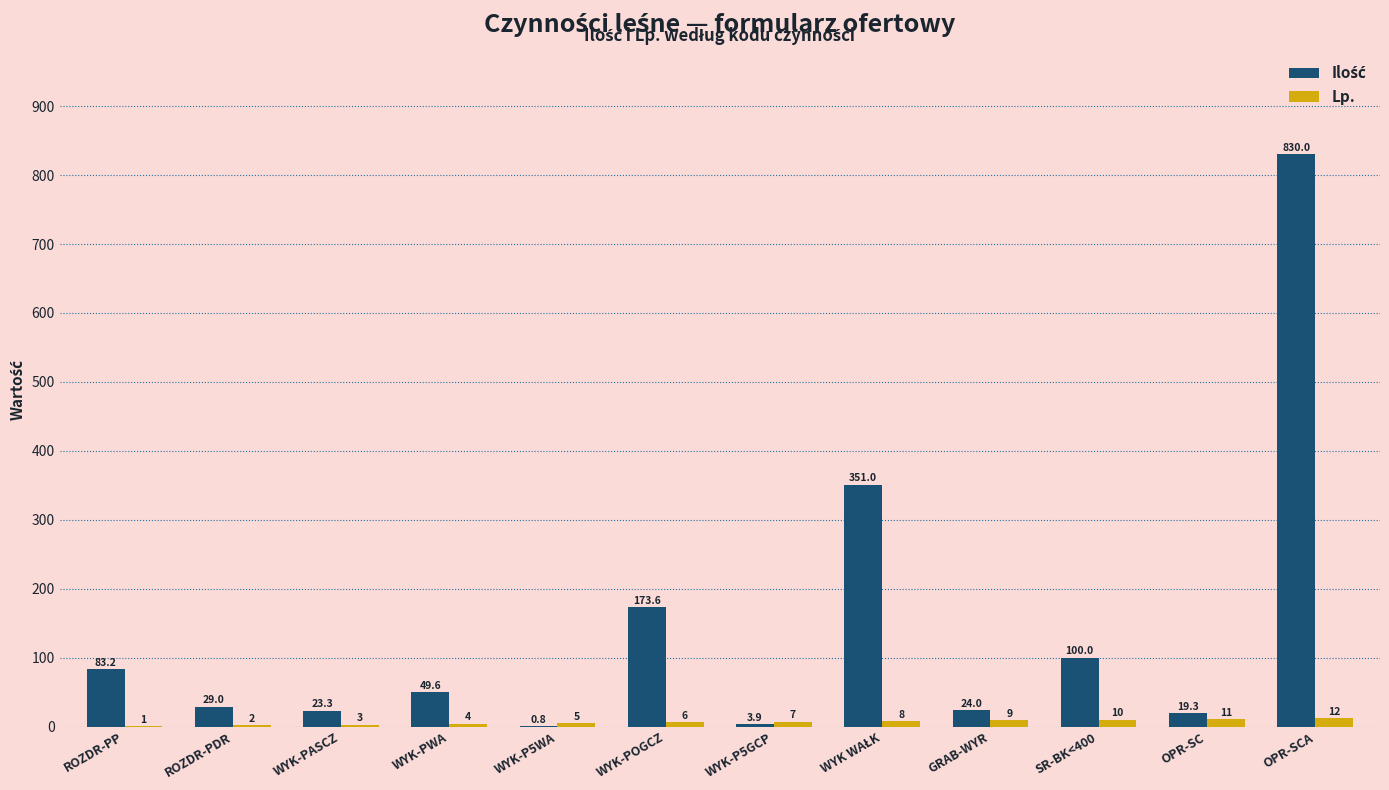

What is the total value across all series at OPR-SCA?

842.0